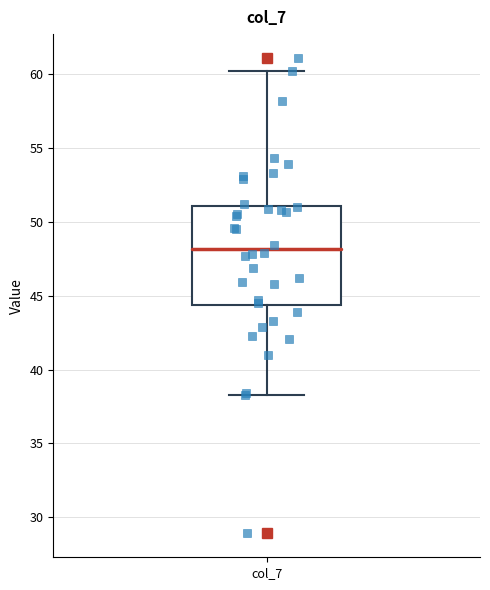

Where does the upper whisker of the box for col_7 end on the y-axis? The values are not printed on the chart, so give them approximately, as read against the axis.

60.0